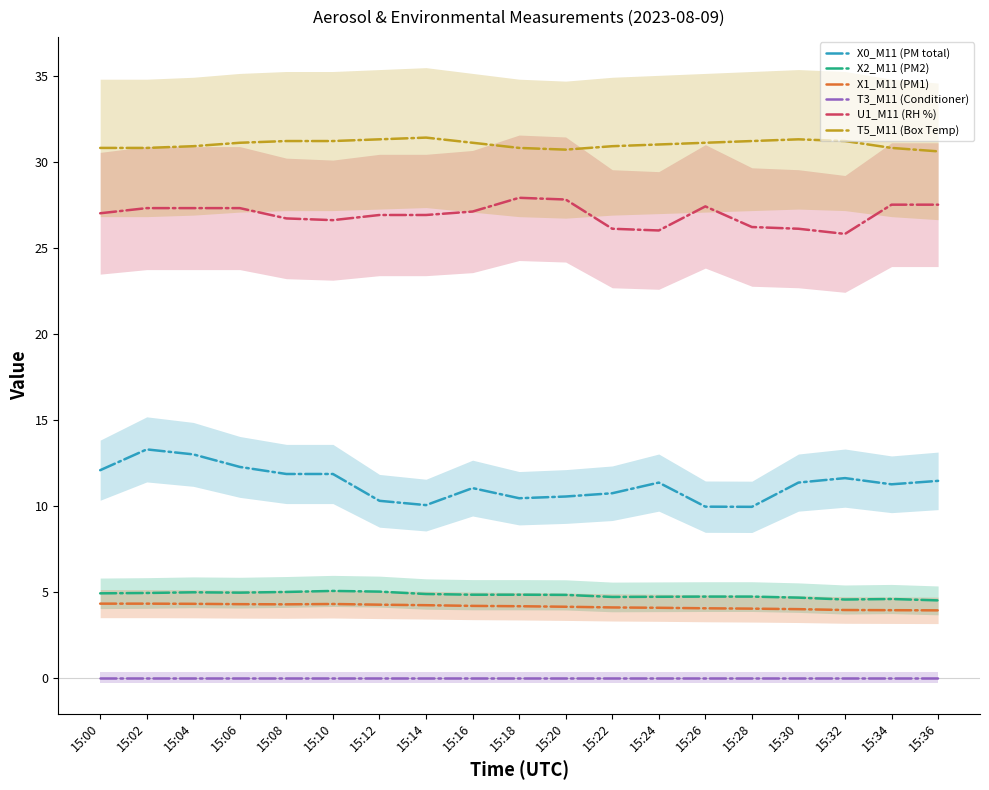

What is the spread (max minus min) of values at 15:24?

31.0